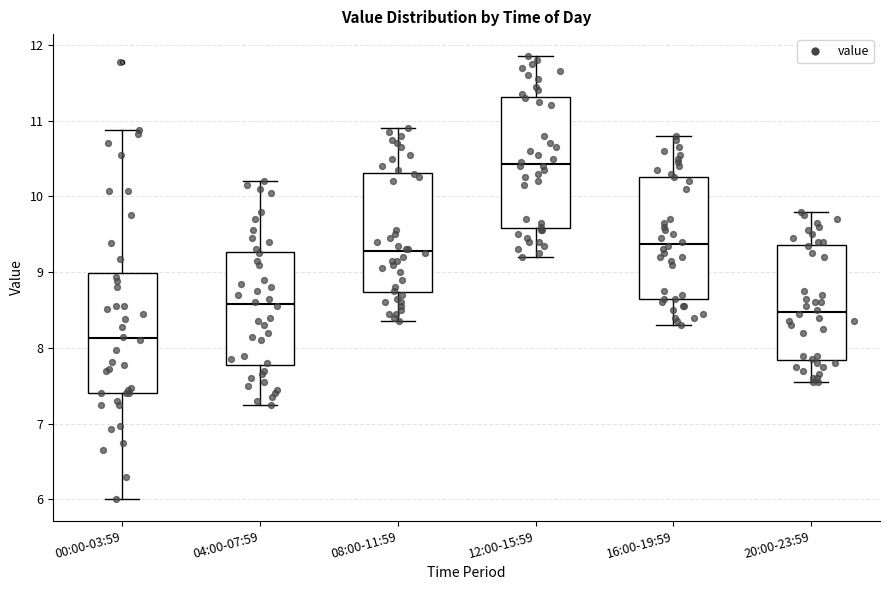

Reading left to right, read every box against the y-axis: the position of its median line, the range the box covers, and the ends of its whiskers. The values are not printed on the chart, so give them approximately, as read against the axis.

00:00-03:59: median 8.1, box 7.4 to 9.0, whiskers 6.0 to 10.9
04:00-07:59: median 8.6, box 7.8 to 9.3, whiskers 7.3 to 10.2
08:00-11:59: median 9.3, box 8.7 to 10.3, whiskers 8.4 to 10.9
12:00-15:59: median 10.4, box 9.6 to 11.3, whiskers 9.2 to 11.9
16:00-19:59: median 9.4, box 8.7 to 10.3, whiskers 8.3 to 10.8
20:00-23:59: median 8.5, box 7.8 to 9.4, whiskers 7.6 to 9.8